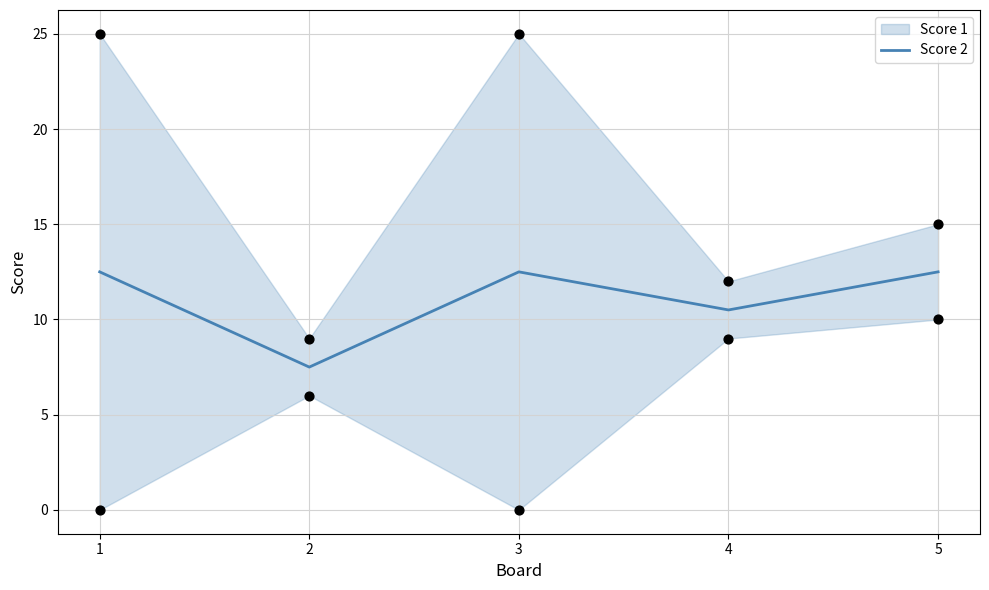

What is the ratio of the value at 2 to the value at 4?

0.7